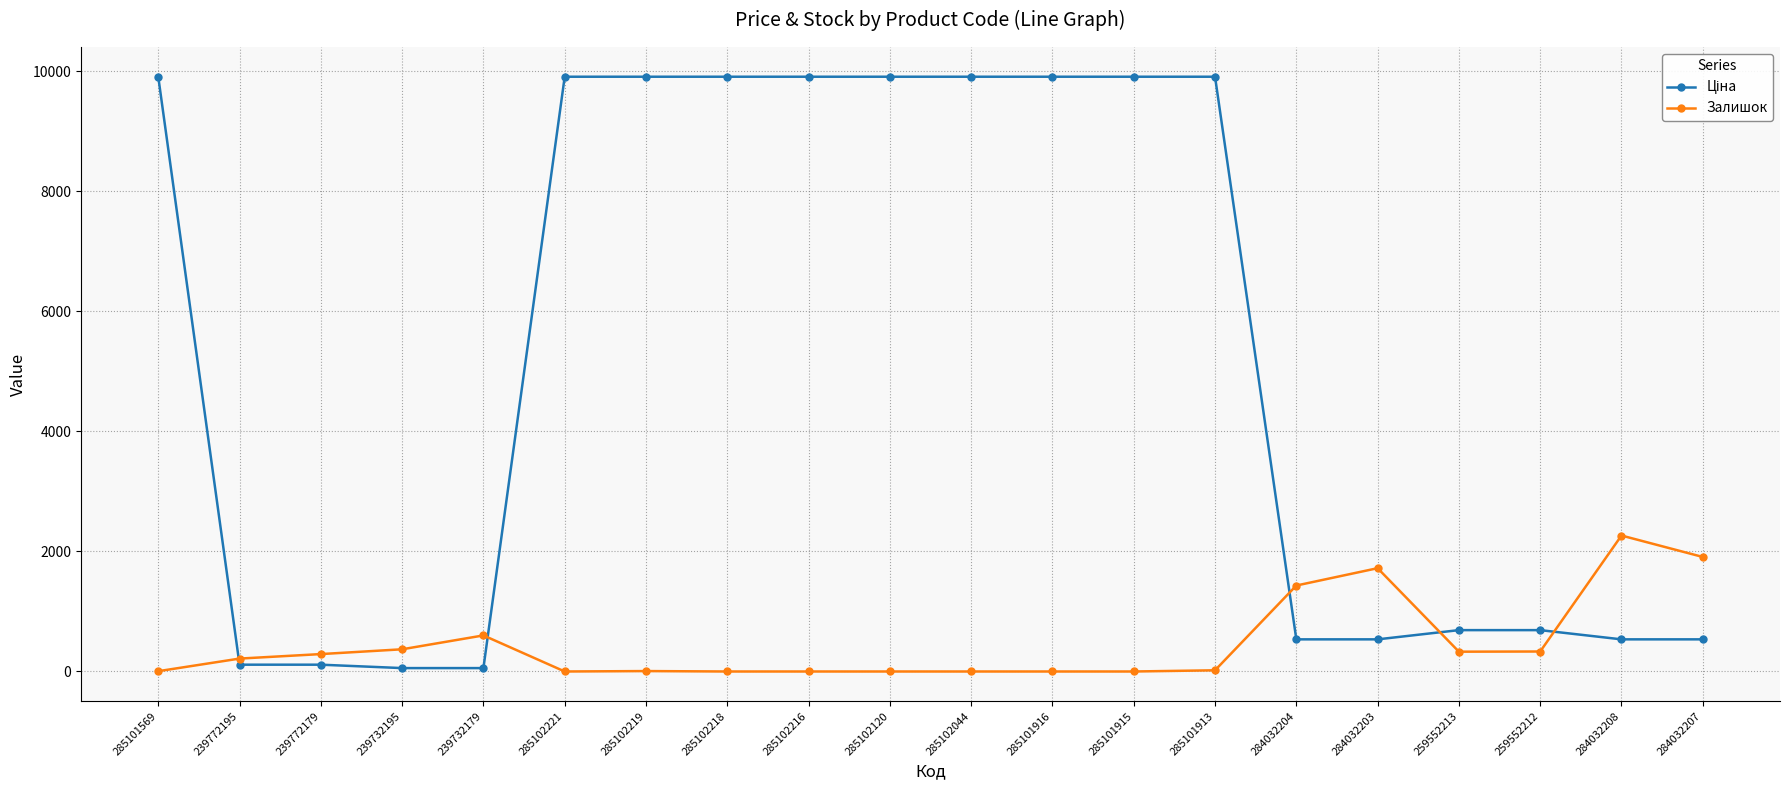

What is the difference between the highest and lowest values at 259552212?

356.1